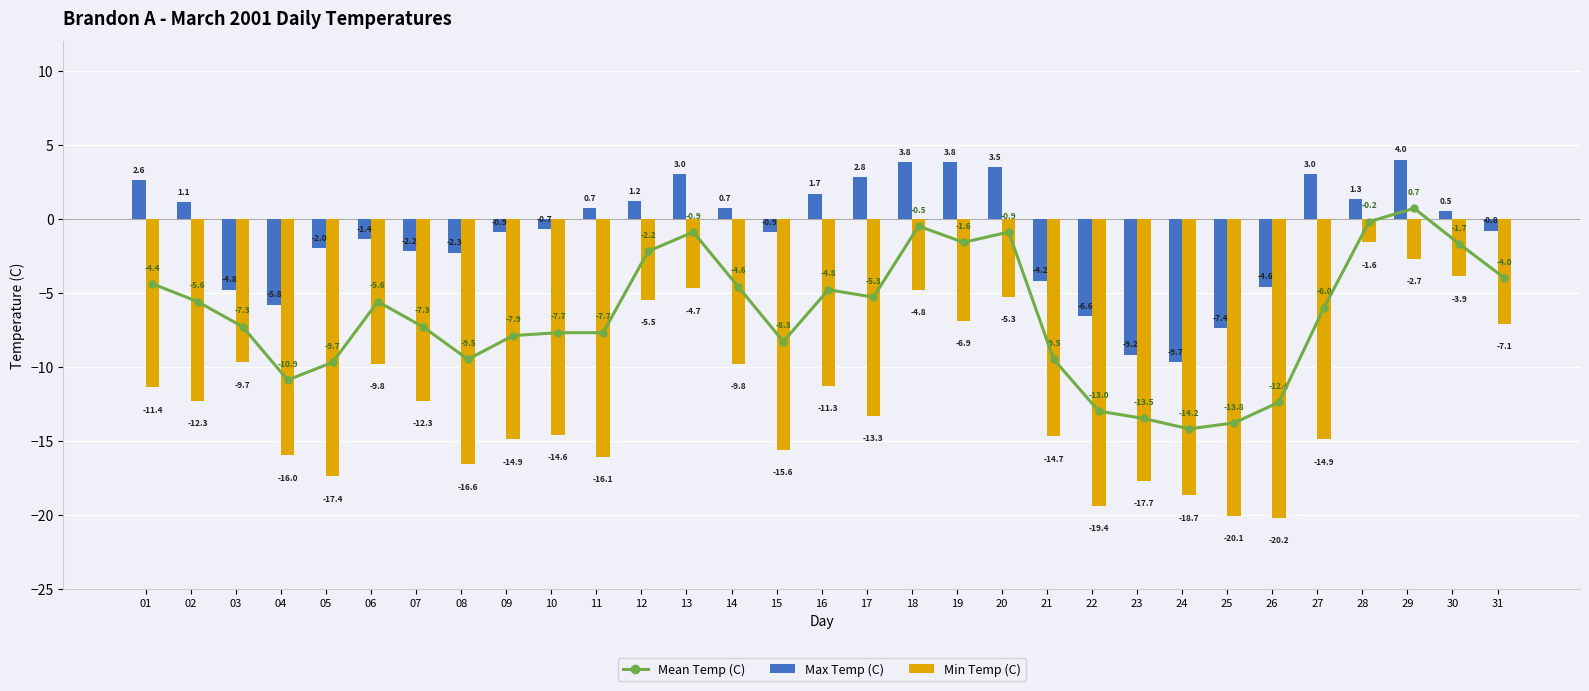

What is the smallest value displayed?

-20.2